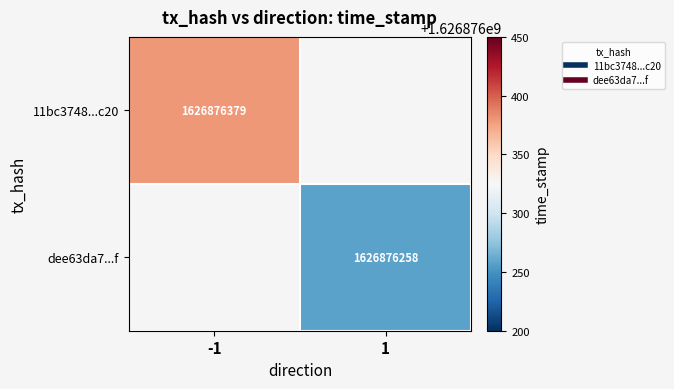

Reading left to right, list all the values displayed in this chart.

11bc3748df8528d9903fac9f897b80b83388c20: -1	1626876379
dee63da70b3474e64069c583f55a9749bc7bc6f: 1	1626876258